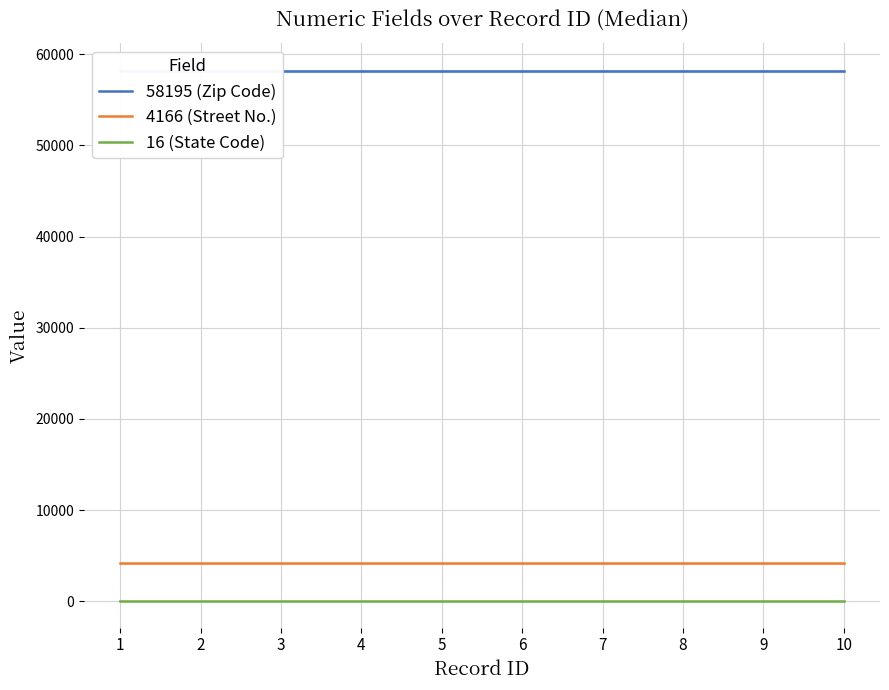

Which label corresponds to the smallest value in the chart?

1